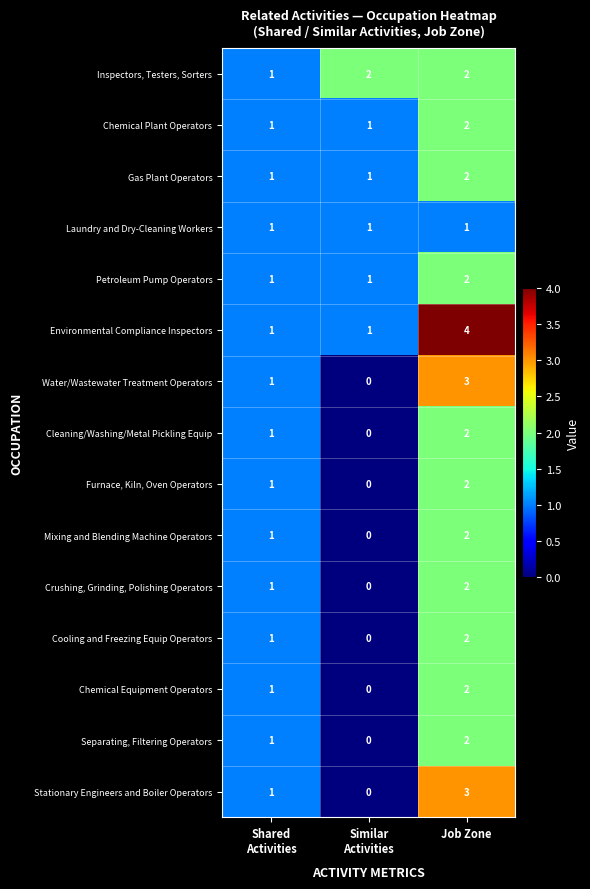

What is the sum of all Stationary Engineers and Boiler Operators values?

4